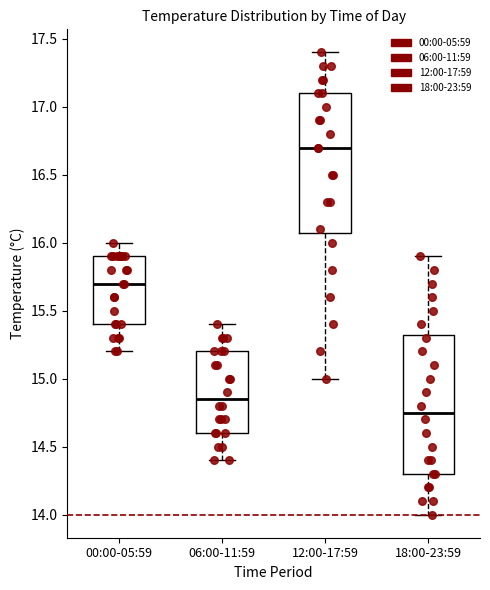

Which box has the lowest median line?

18:00-23:59